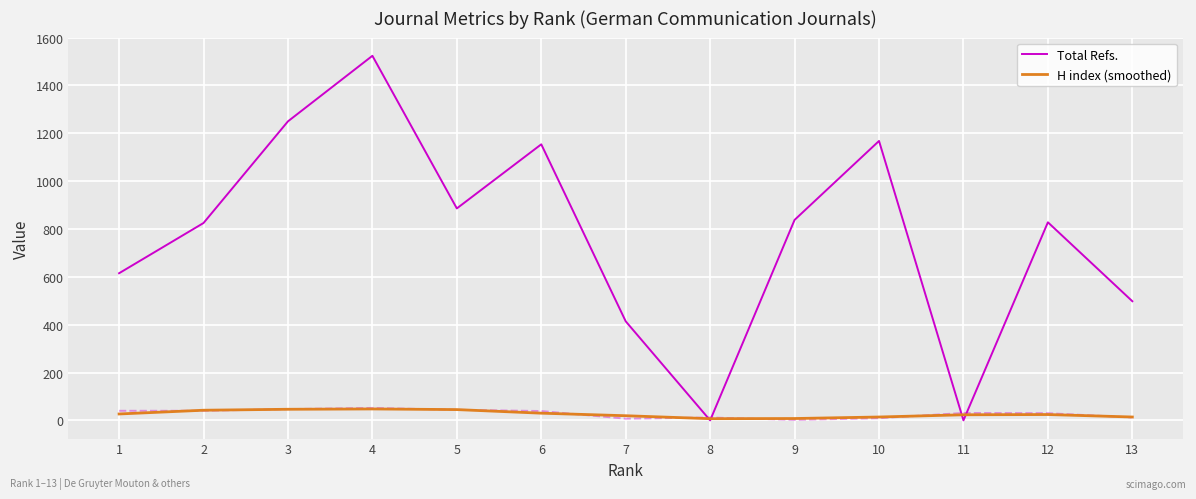

The H index (smoothed) series shows 23.3 at 11. True or false?

True